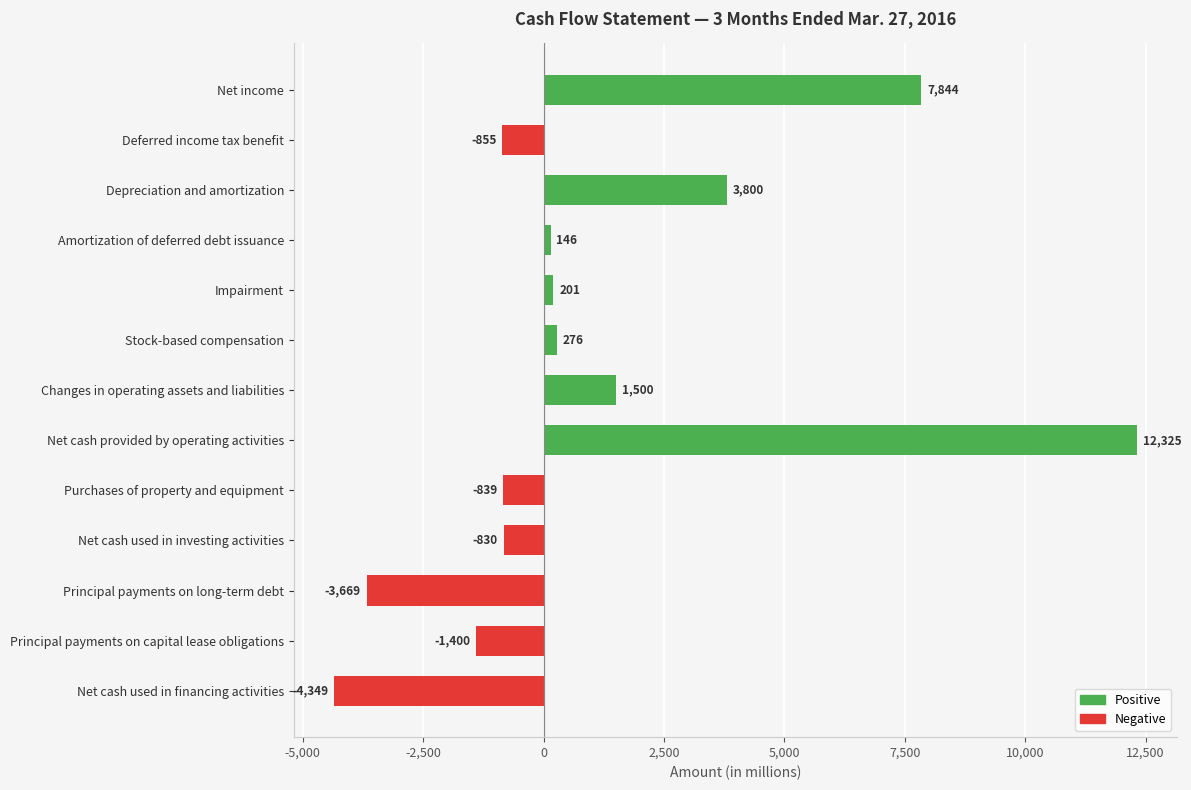

How many bars are there in total?

13